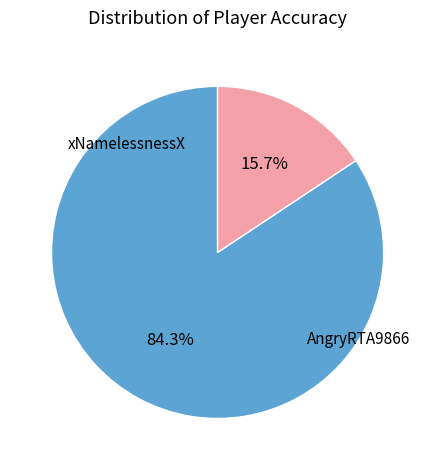

Which slice is the largest?

xNamelessnessX